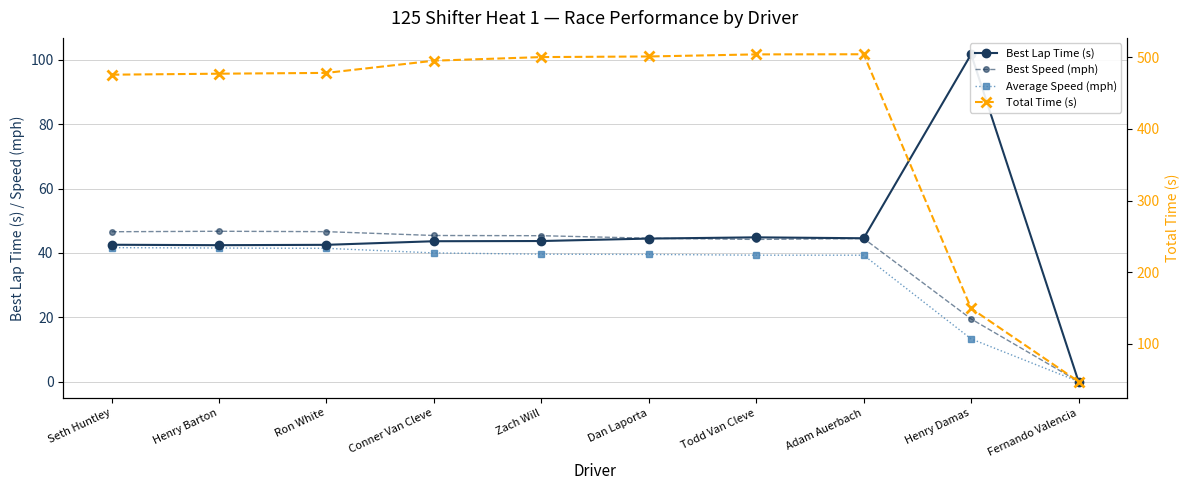

At Todd Van Cleve, list the series in order from smallest to largest.

Average Speed (mph), Best Speed (mph), Best Lap Time (s), Total Time (s)